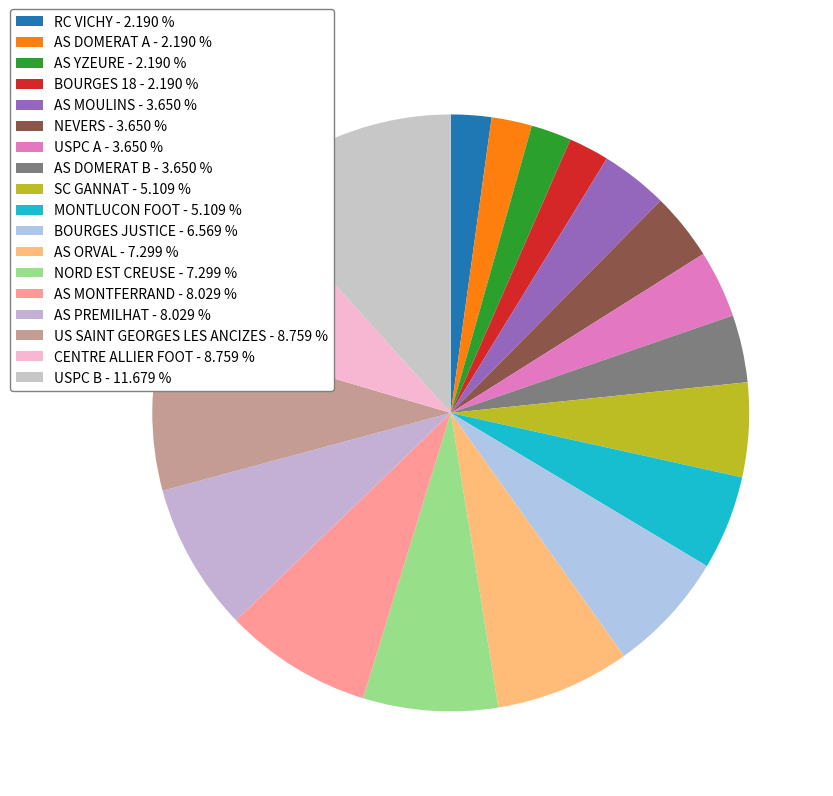

How many slices are in this pie chart?

18